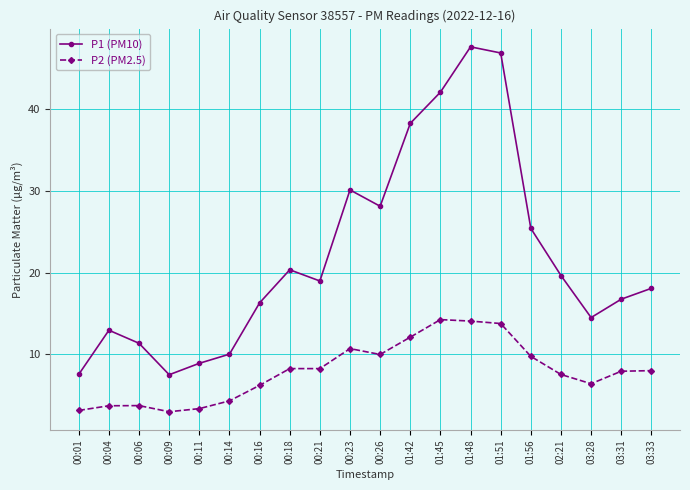

At 01:51, list the series in order from largest to smallest.

P1 (PM10), P2 (PM2.5)